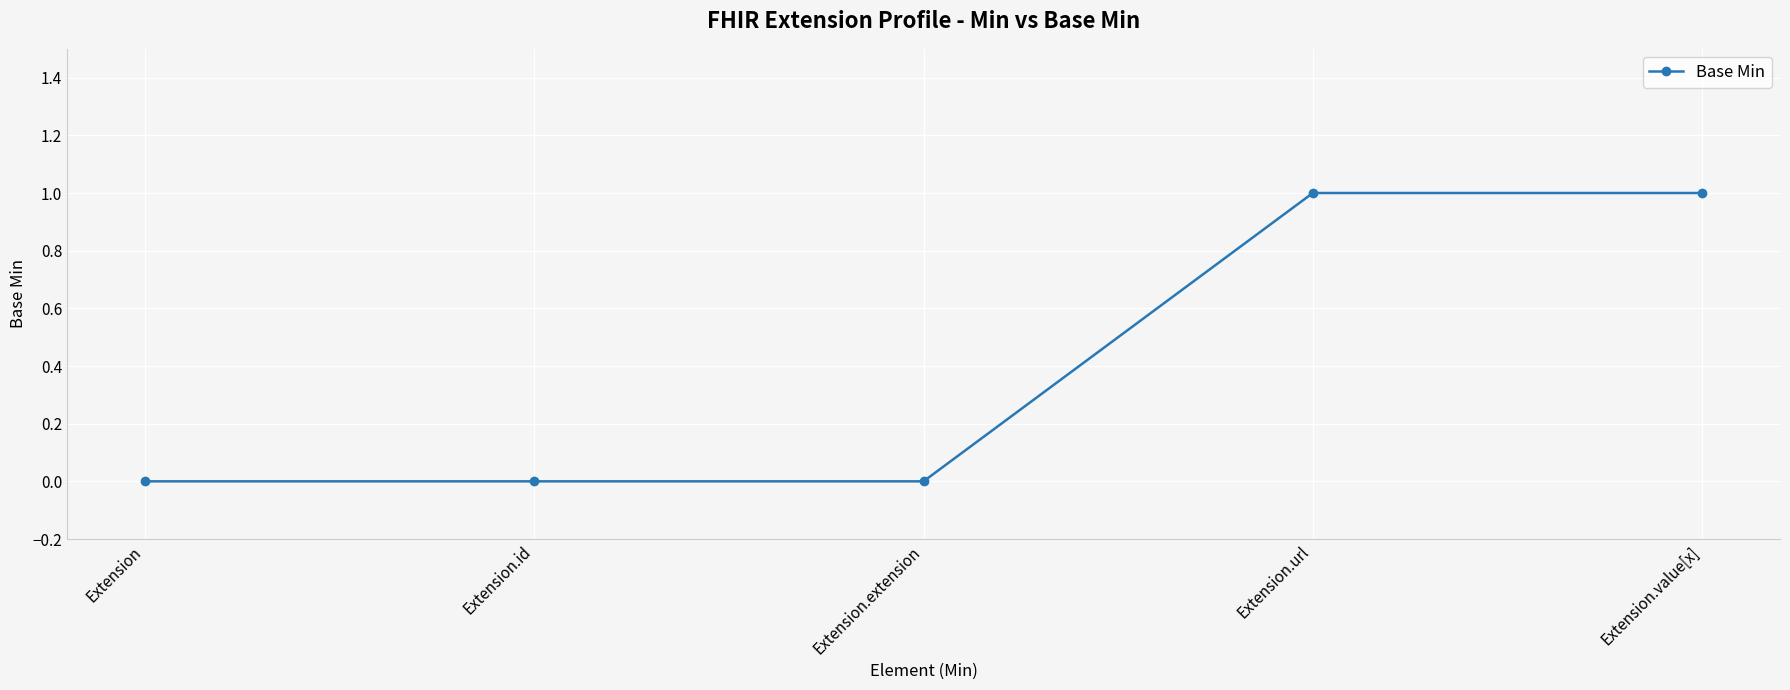

How many lines are shown in the chart?

1